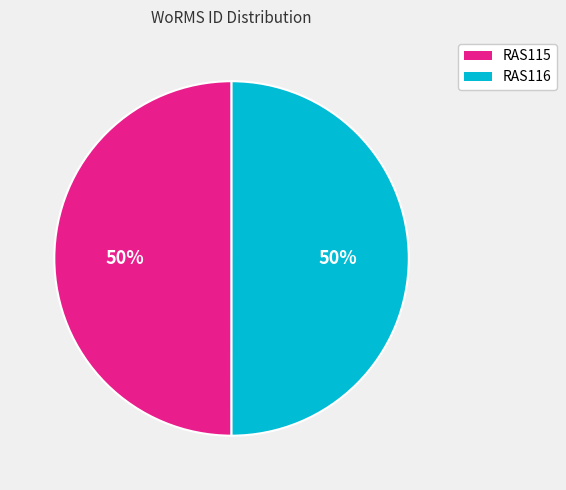

What is the ratio of the value at RAS115 to the value at RAS116?

1.0